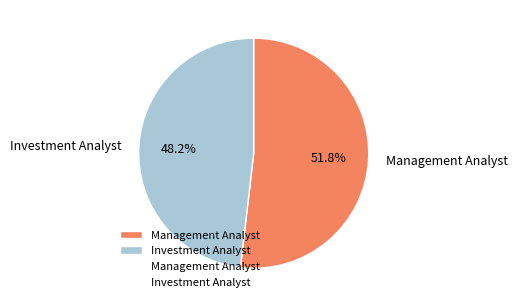

Do Management Analyst and Investment Analyst together represent more than half of the pie?

Yes